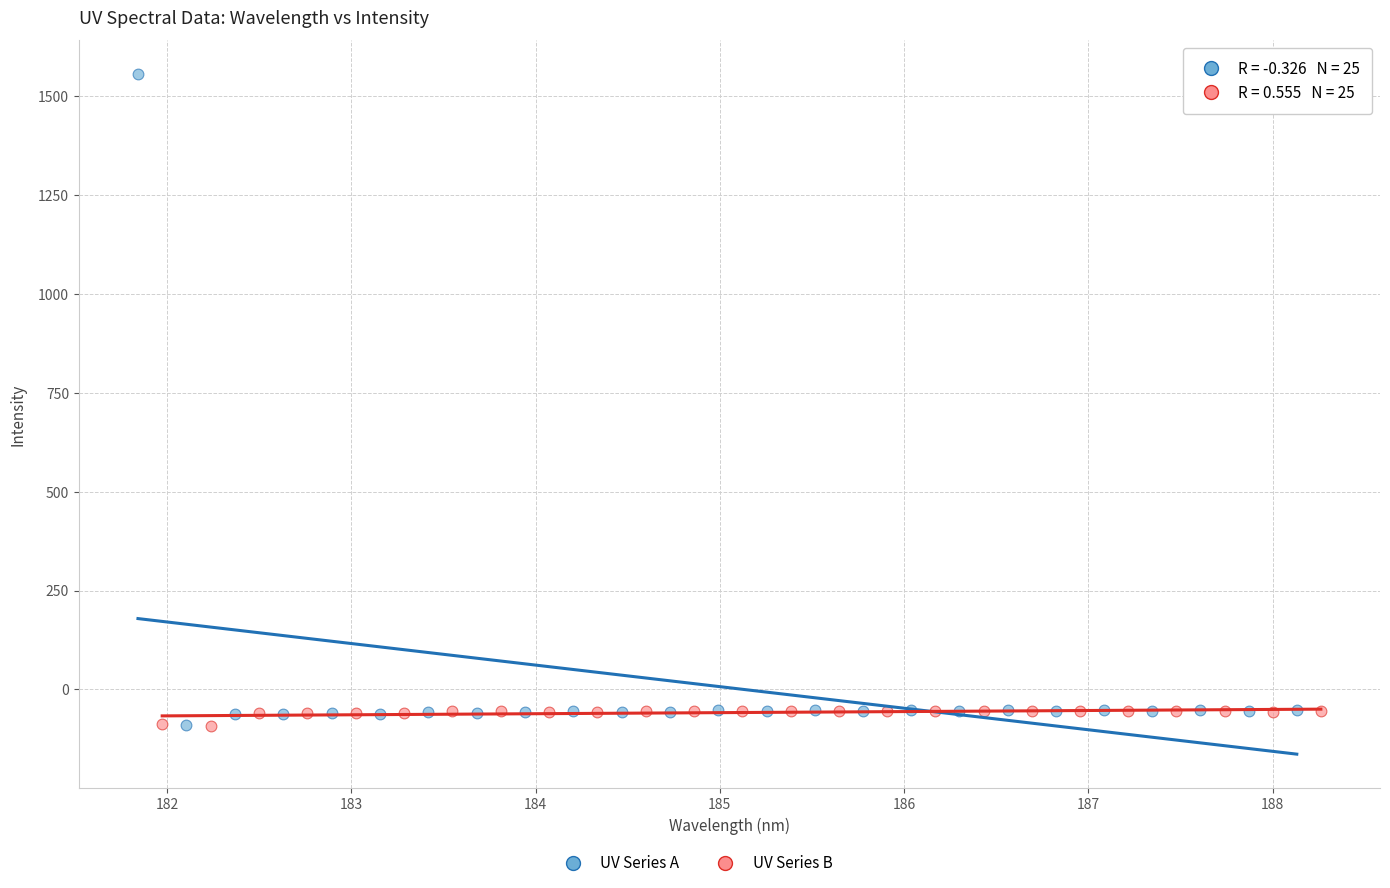

Which series has the largest Y range (max minus min)?

UV Series A